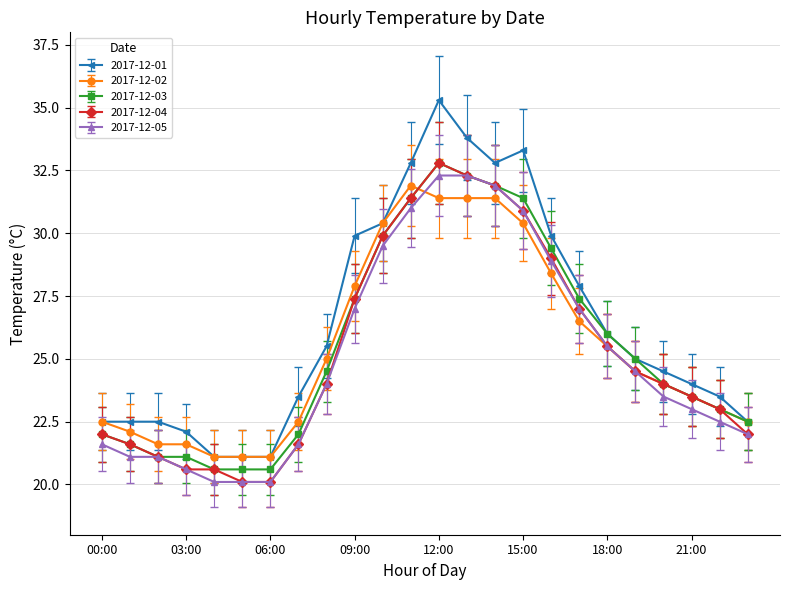

What is the highest value of the 2017-12-04 series?

32.8